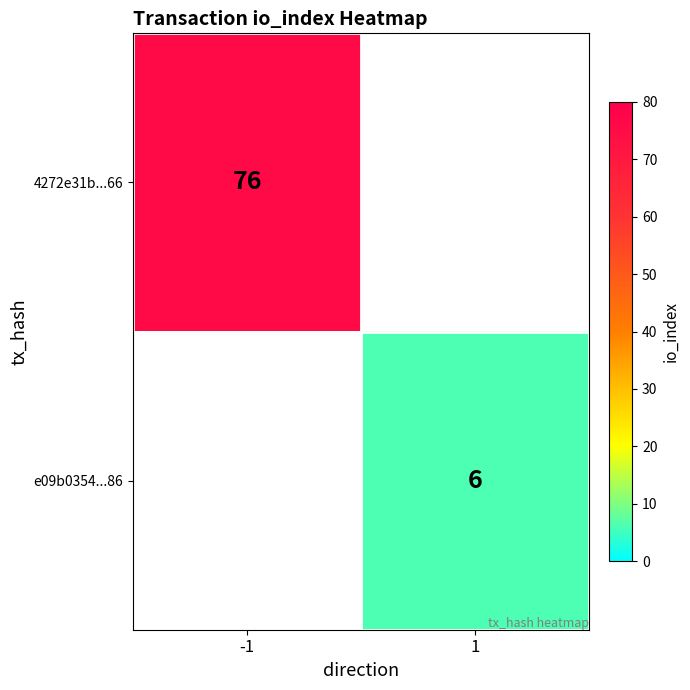

Is it true that 4272e31b...66 equals 76 at -1?

True